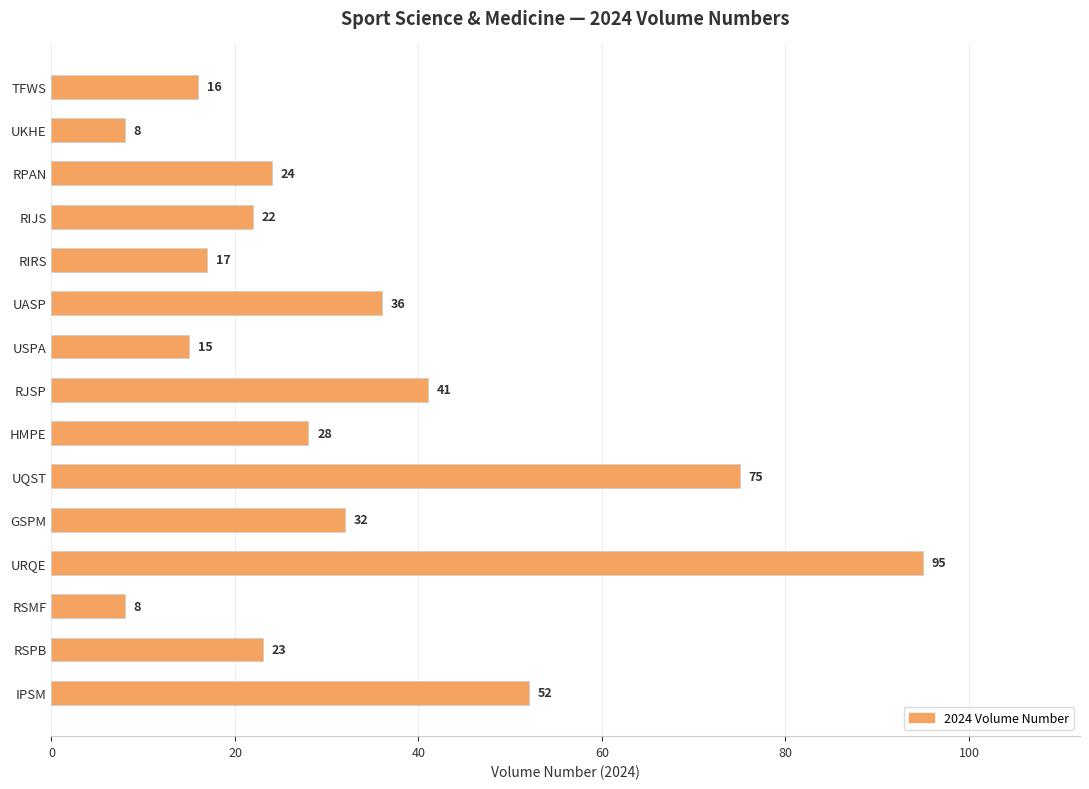

Between GSPM and RSPB, which is larger?

GSPM